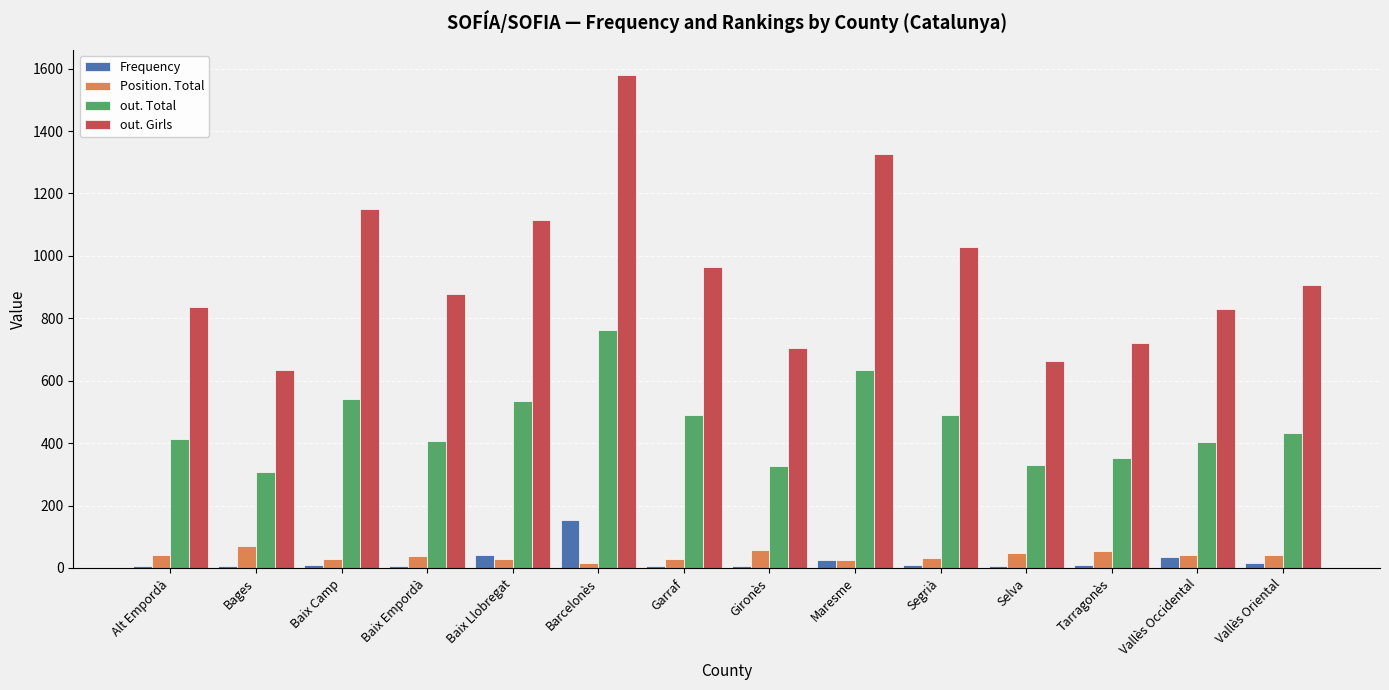

At Baix Empordà, list the series in order from smallest to largest.

Frequency, Position. Total, out. Total, out. Girls